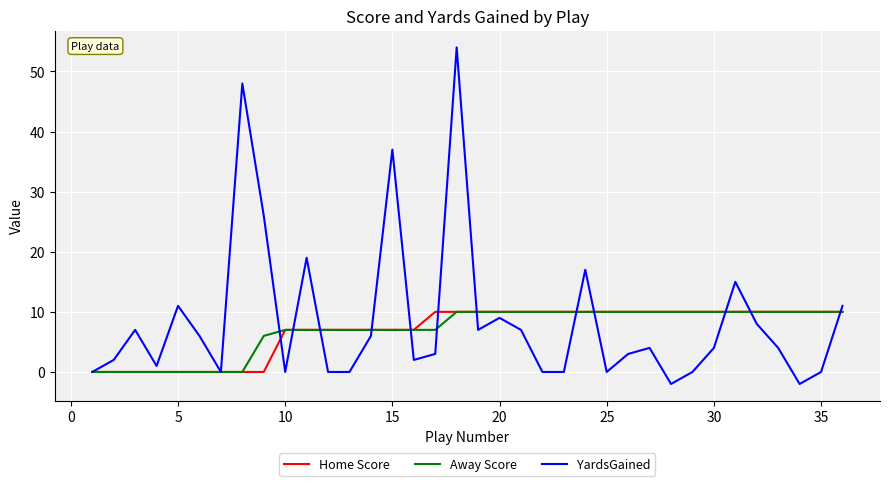

Which series has the widest spread of values?

YardsGained